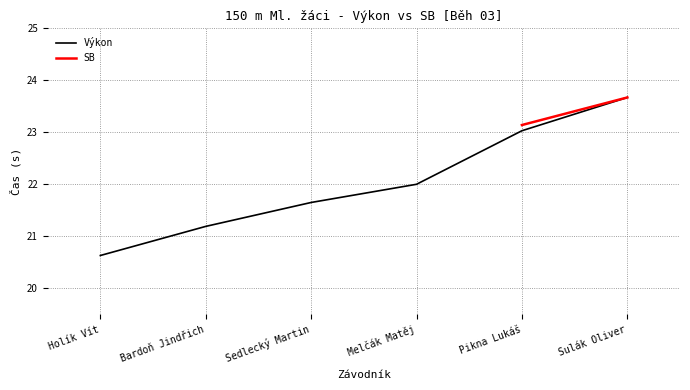

What is the minimum value shown in the chart?

20.6